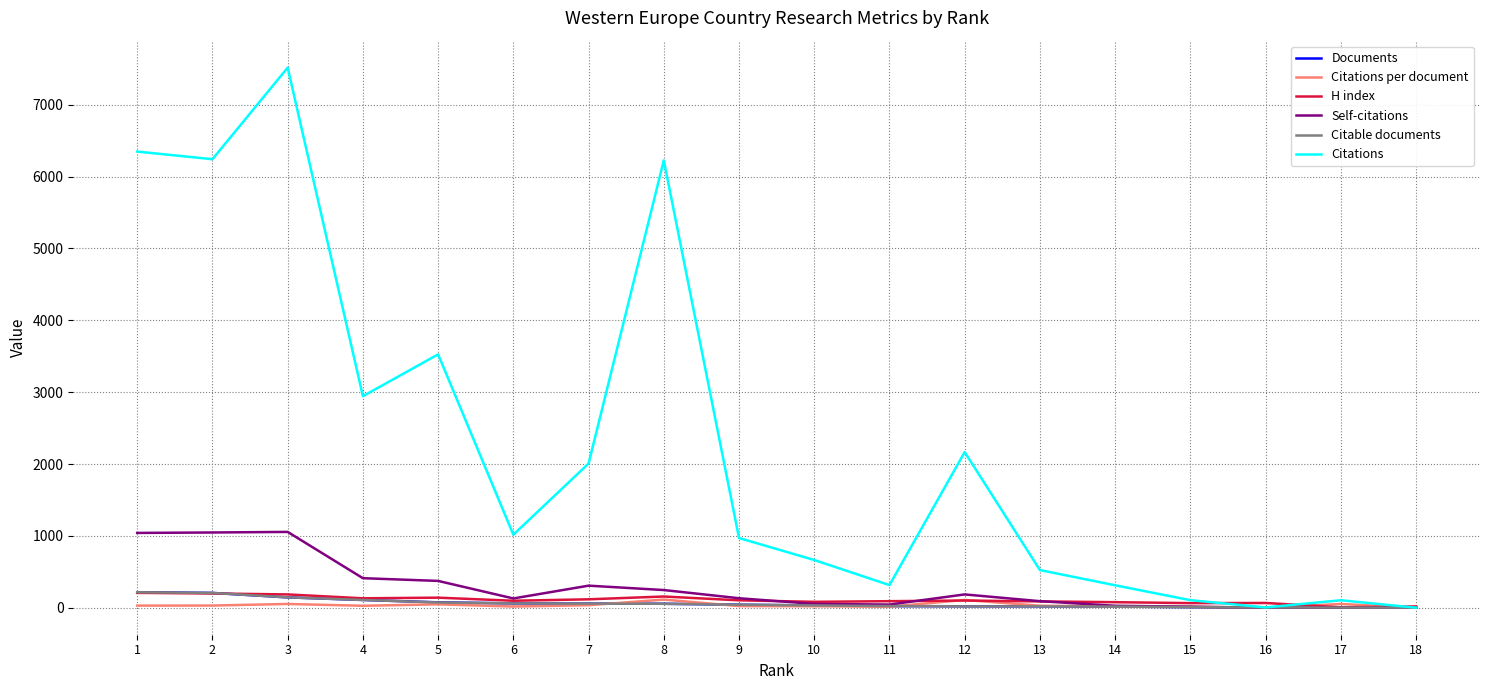

What is the average value of the Documents series?

60.4